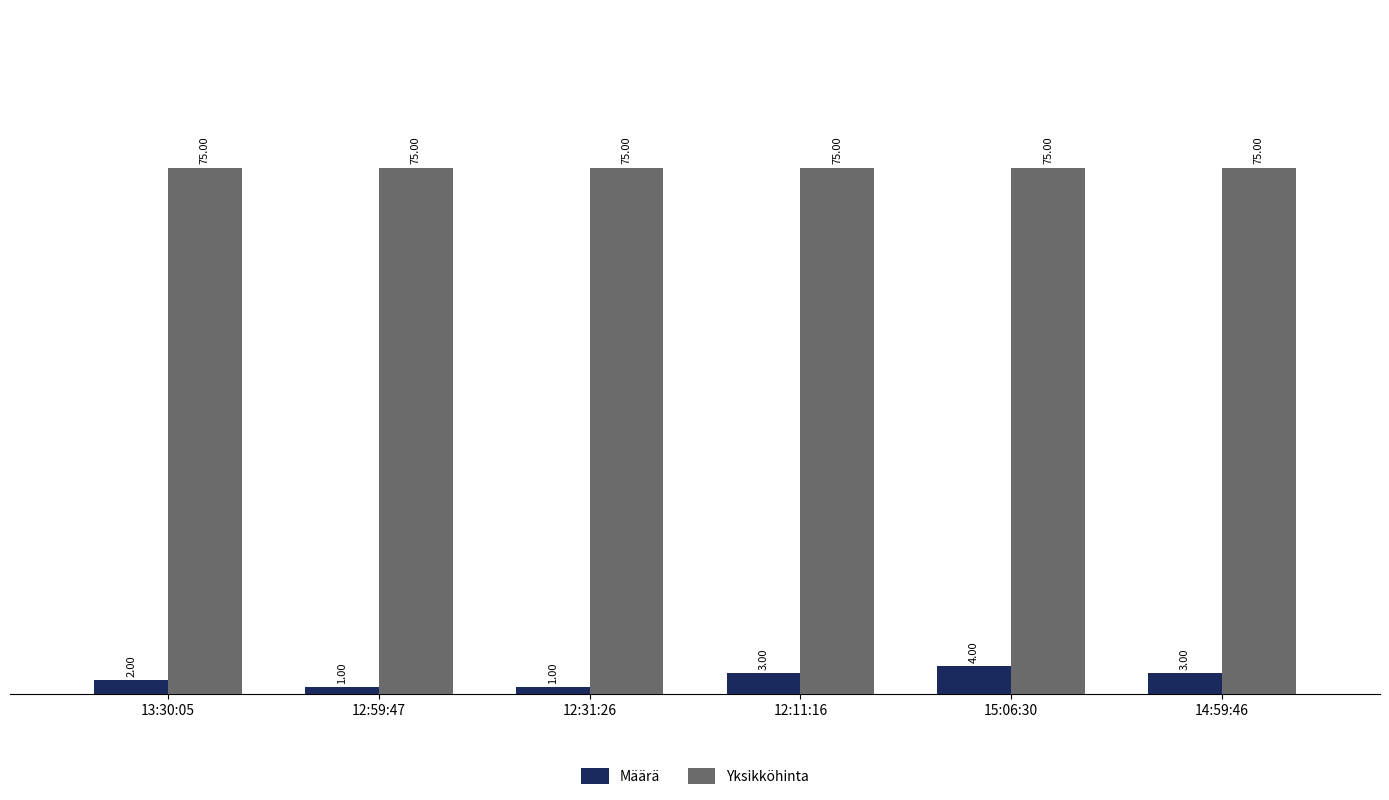

How many bars are there in total?

12